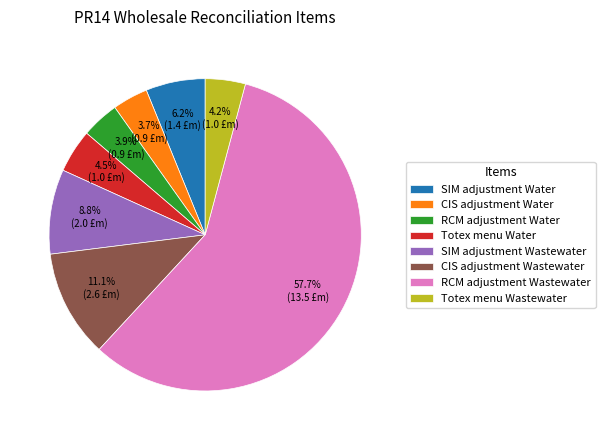

Which slice represents more than half of the pie?

RCM adjustment Wastewater